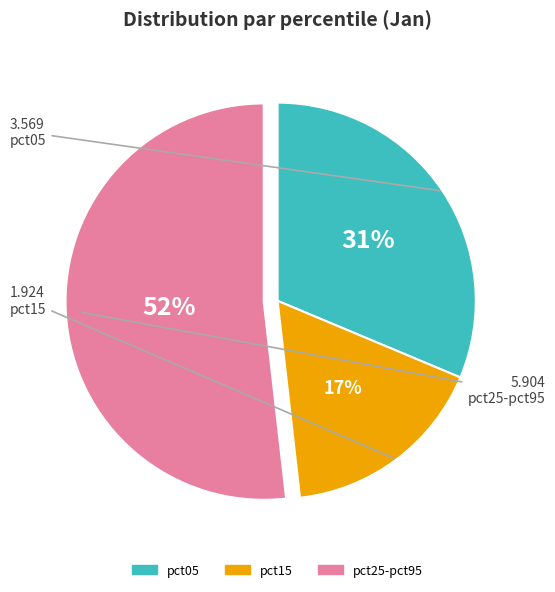

Is there a majority slice in this chart?

Yes